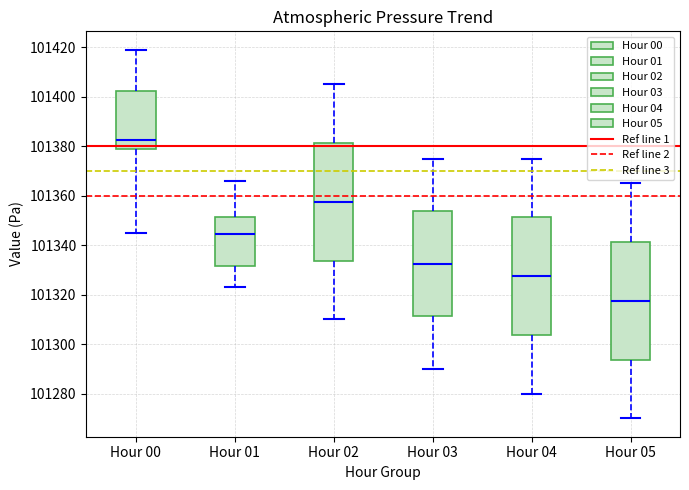

Reading left to right, read every box against the y-axis: the position of its median line, the range the box covers, and the ends of its whiskers. The values are not printed on the chart, so give them approximately, as read against the axis.

Hour 00: median 101382, box 101380 to 101402, whiskers 101346 to 101420
Hour 01: median 101344, box 101332 to 101352, whiskers 101324 to 101366
Hour 02: median 101358, box 101334 to 101382, whiskers 101310 to 101406
Hour 03: median 101332, box 101312 to 101354, whiskers 101290 to 101376
Hour 04: median 101328, box 101304 to 101352, whiskers 101280 to 101376
Hour 05: median 101318, box 101294 to 101342, whiskers 101270 to 101366